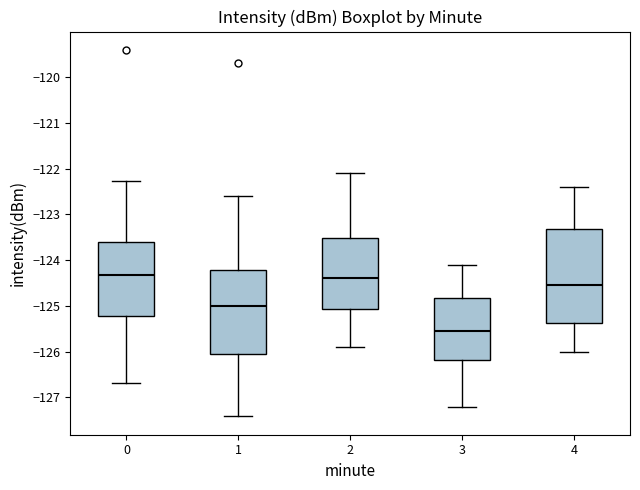

Where is the upper edge of the box at x = 1 on the y-axis? The values are not printed on the chart, so give them approximately, as read against the axis.

-124.2